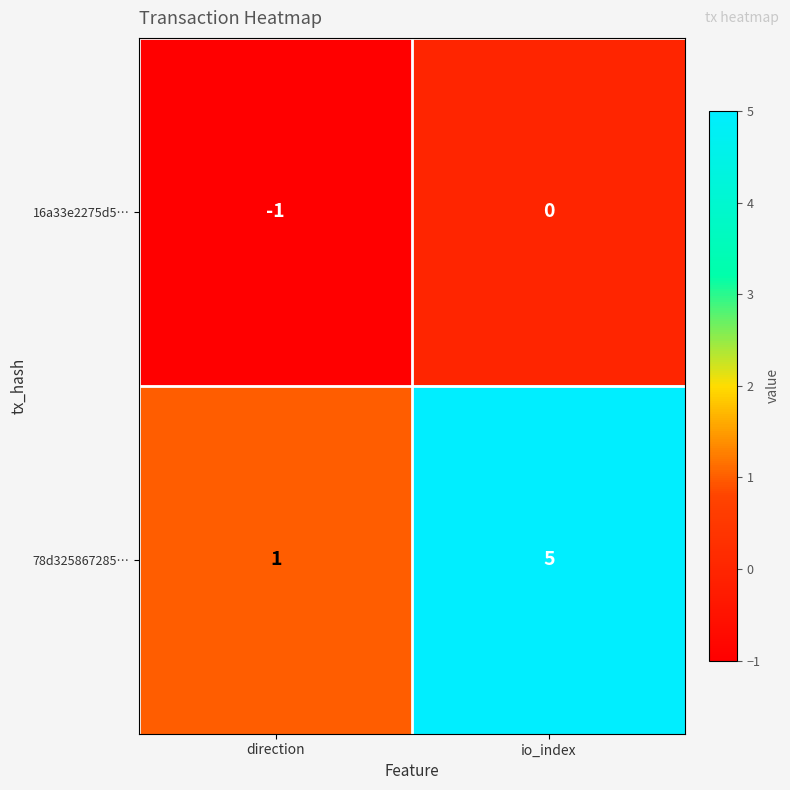

List the series in order of their peak value, highest first.

78d325867285…, 16a33e2275d5…